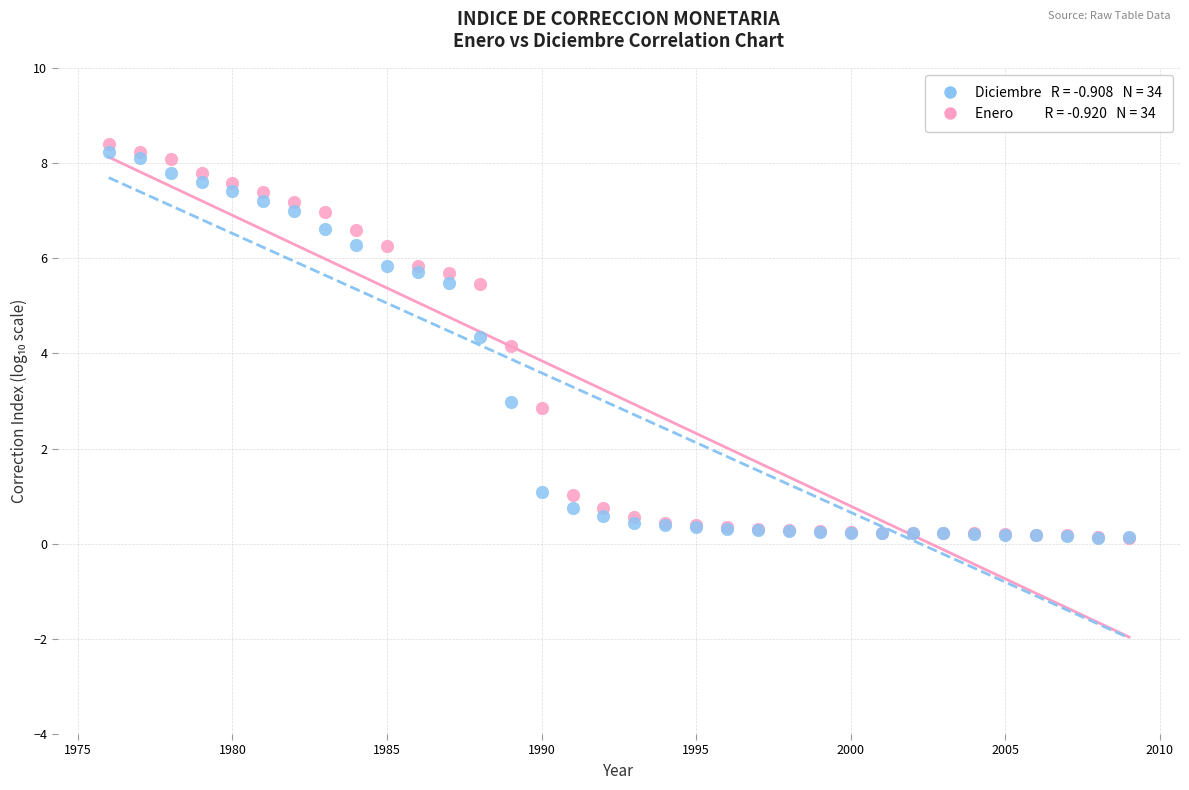

Across all series, what Y value is closest to 4?

4.2